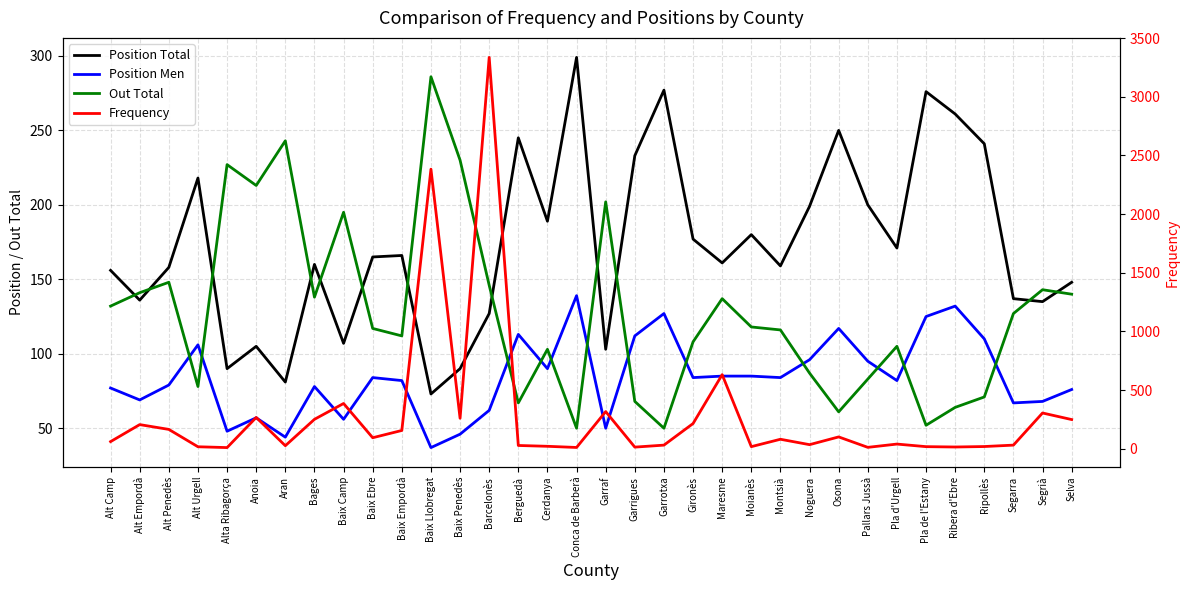

At Baix Empordà, list the series in order from smallest to largest.

Position Men, Out Total, Frequency, Position Total